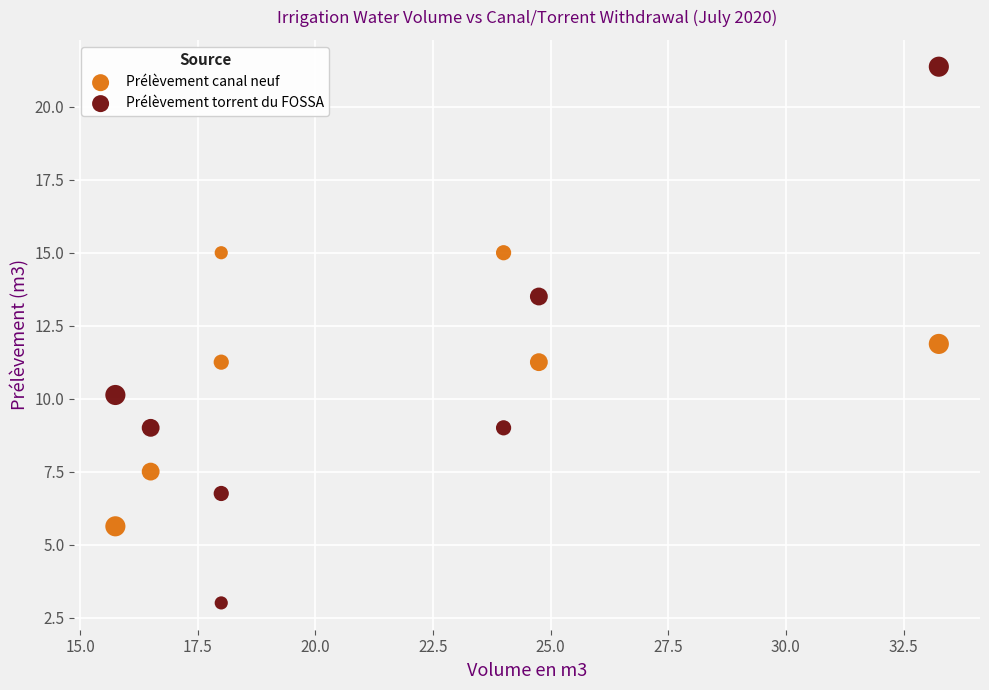

Which series contains the lowest Y value?

Prélèvement torrent du FOSSA